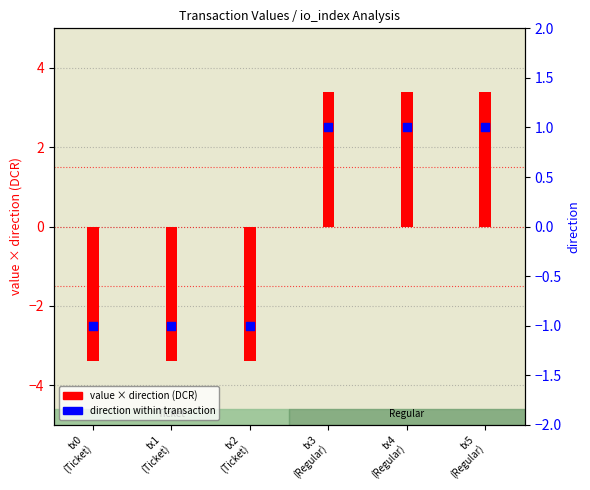

Which series reaches the minimum Y coordinate?

value × direction